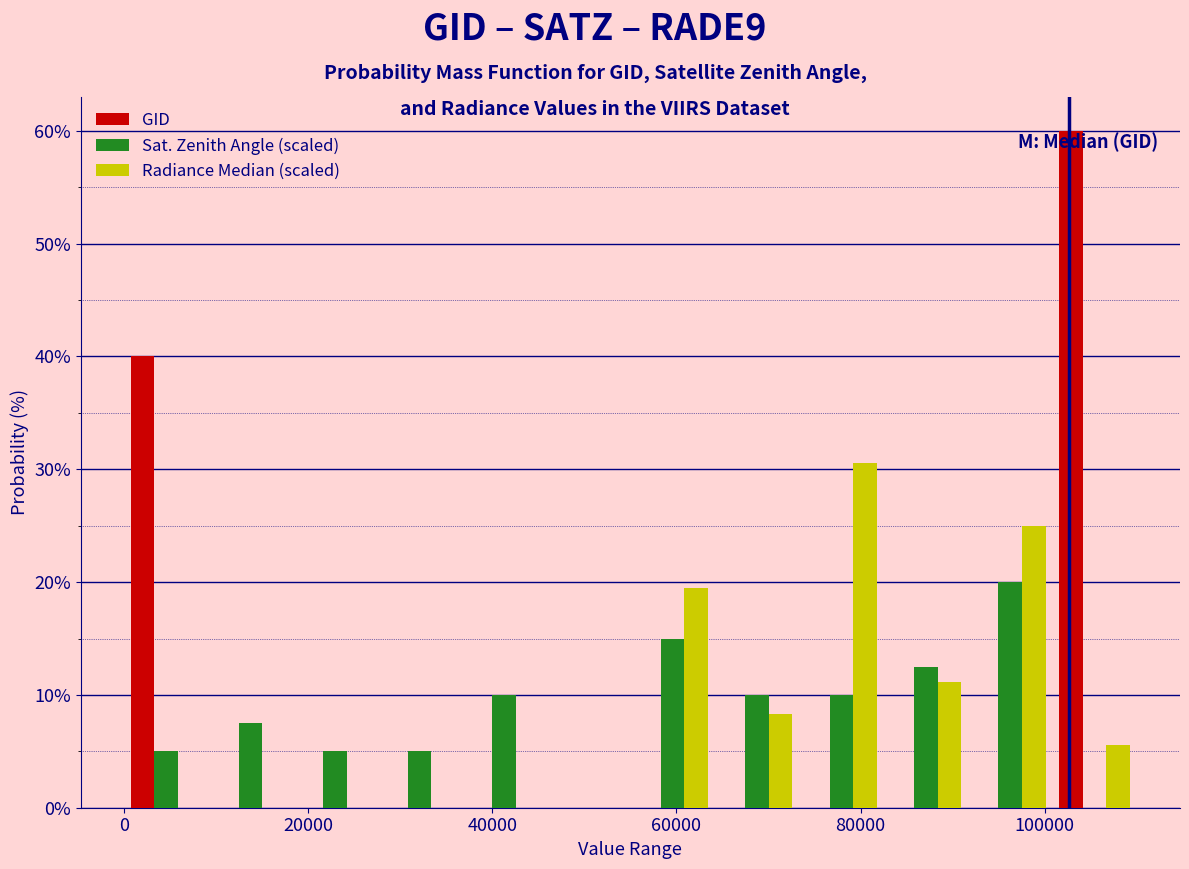

What is the height of the GID bar covering 100000 to 110000 on the x-axis? Neither the bar edges nor the heights are printed on the chart, so give them approximately, as read against the axes.

60